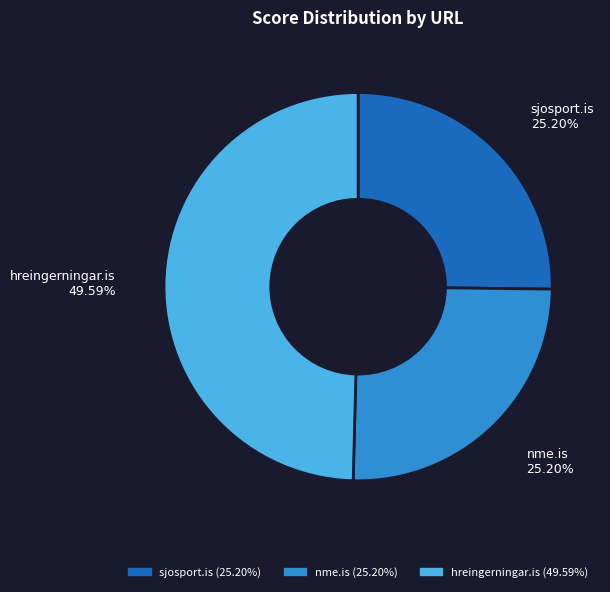

Which category has the biggest portion of the pie?

hreingerningar.is